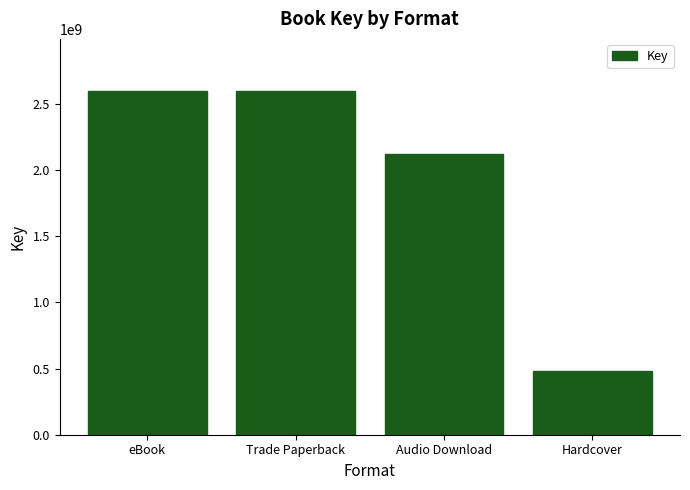

Reading left to right, extract all data points from this chart.

2599476215	2599476215	2119652221	479823994